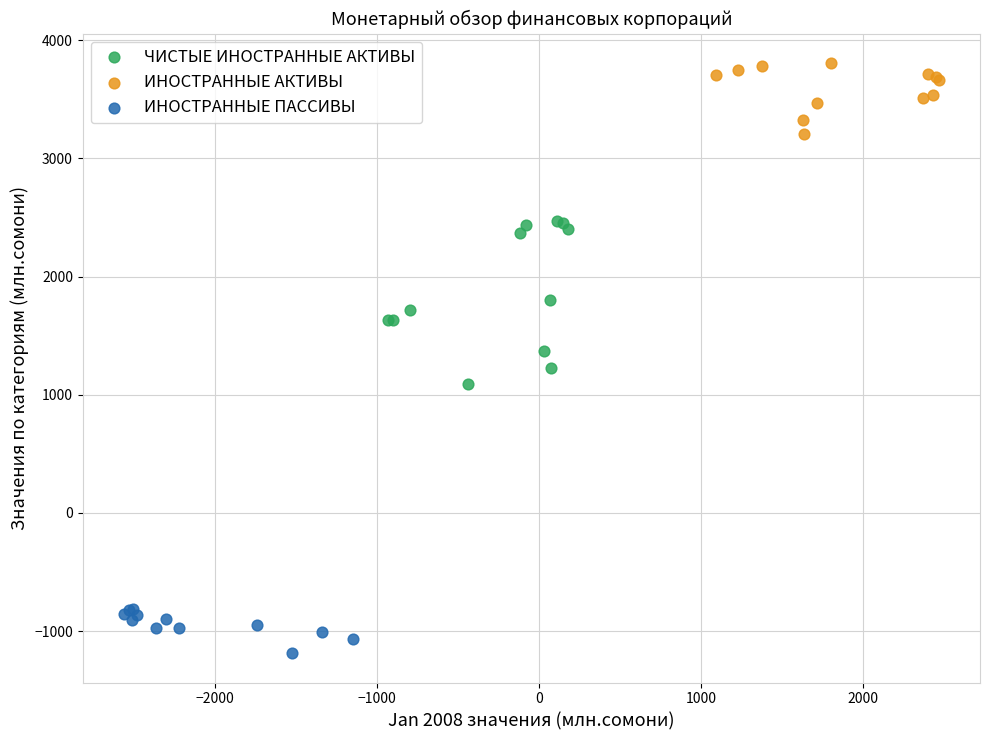

Which series reaches the minimum Y coordinate?

ИНОСТРАННЫЕ ПАССИВЫ